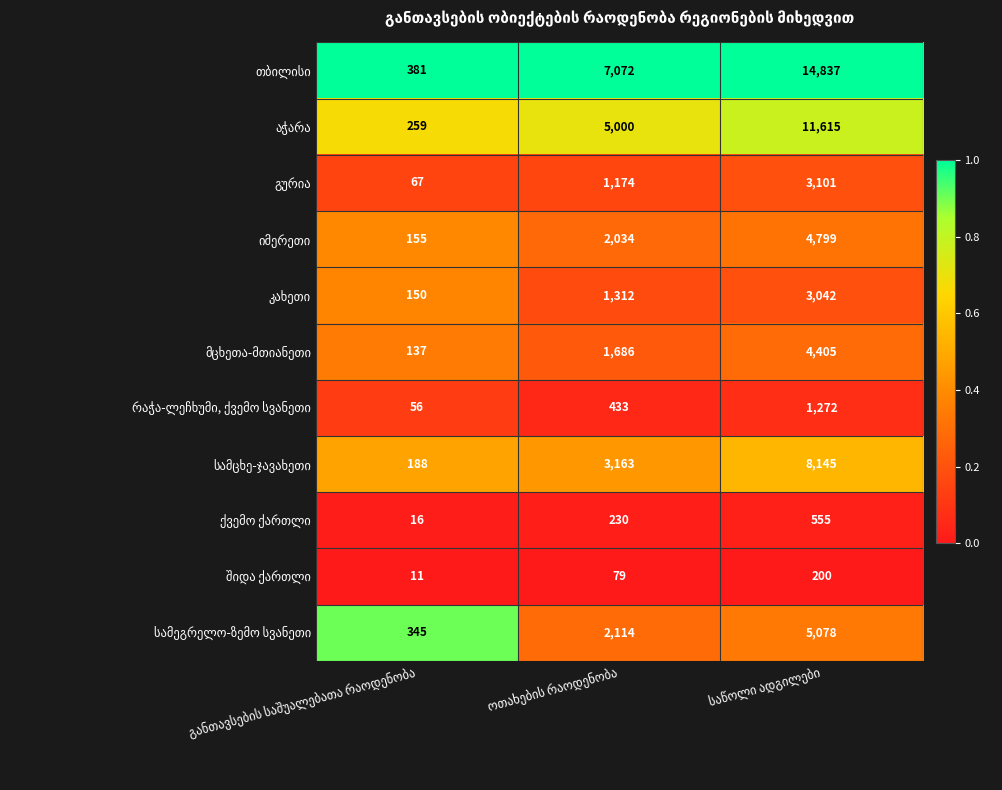

What is the greatest value displayed?

14837